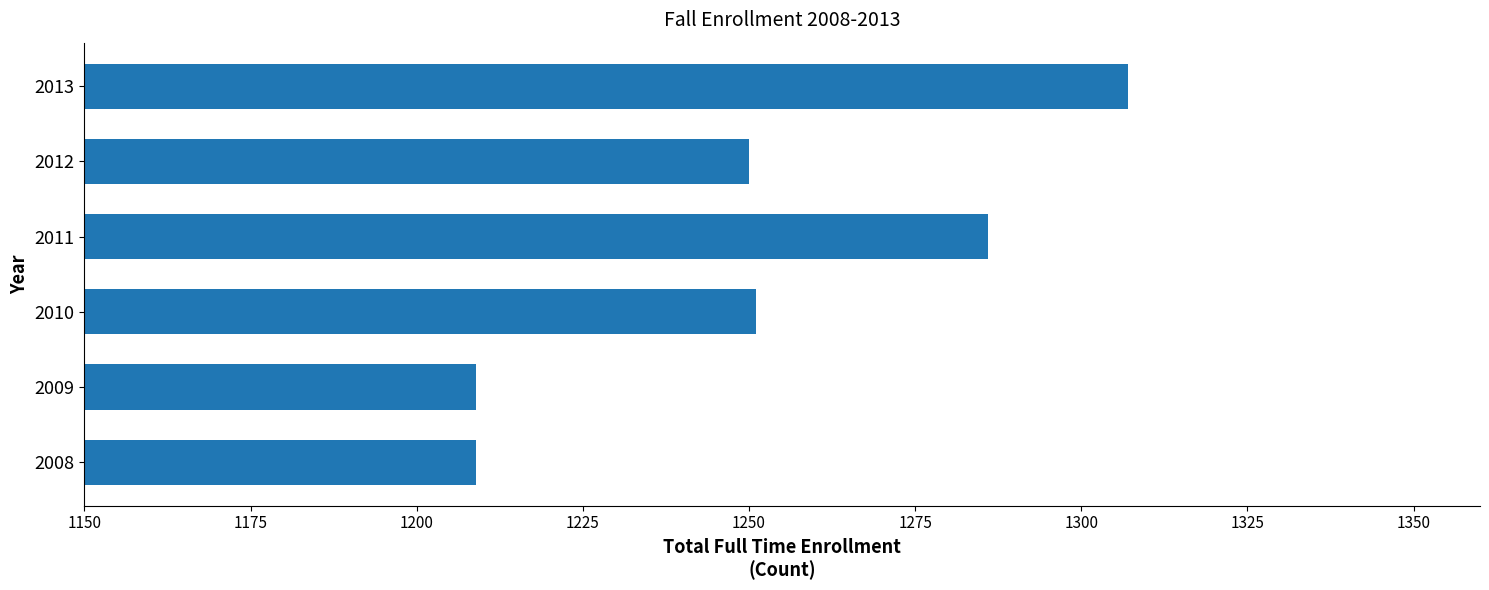

What value does the data have at 2008?

1209